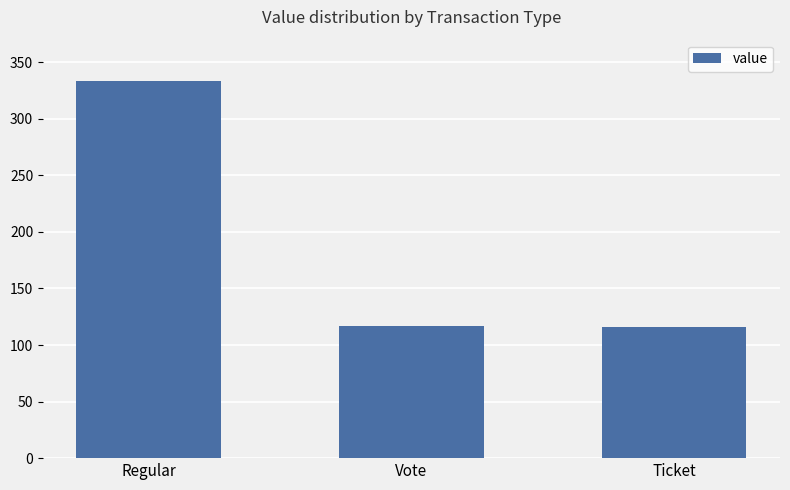

What value does the data have at Regular?

333.8